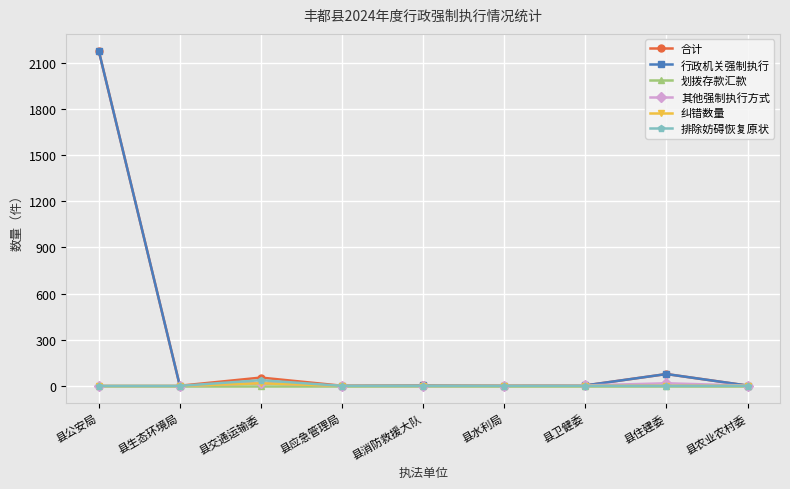

Where is the first local maximum for 合计?

县交通运输委